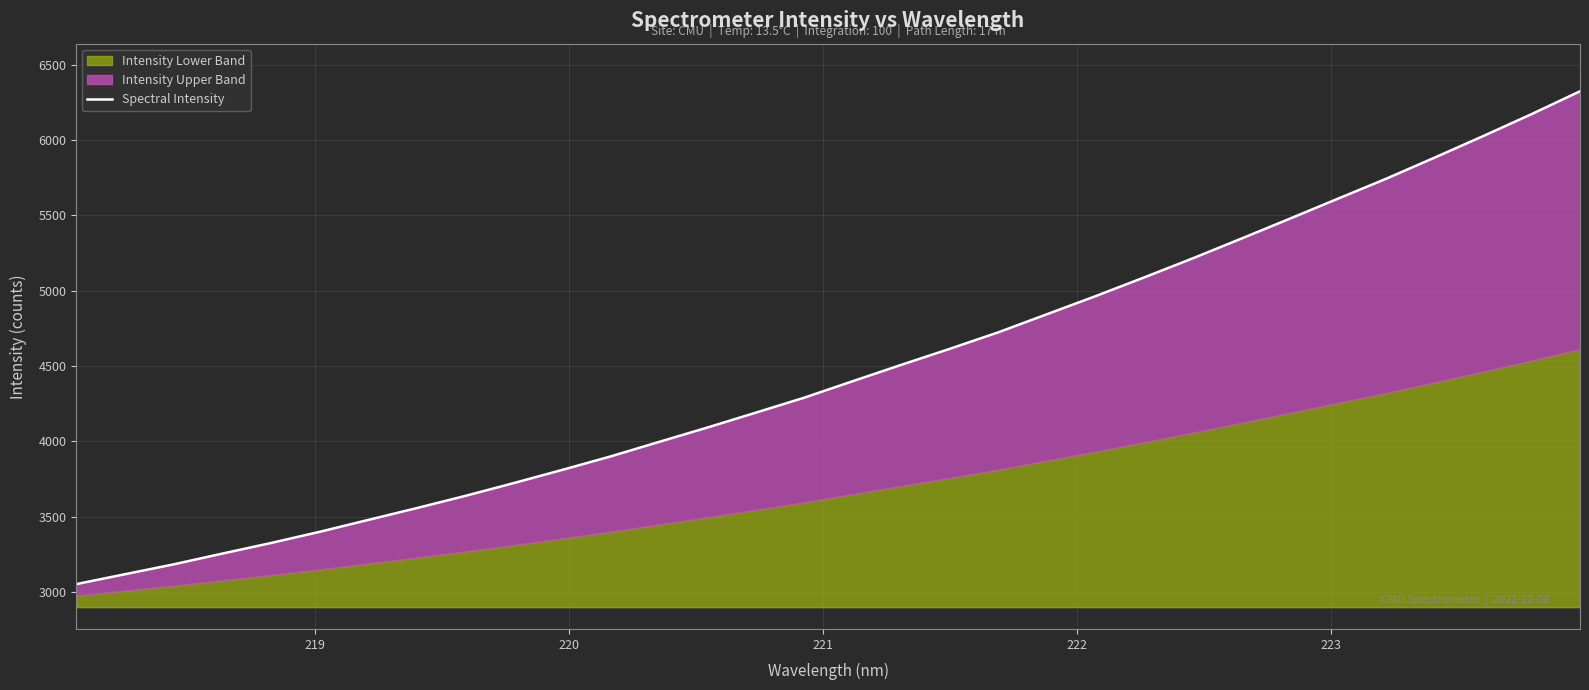

What is the label of the 2nd point from the left?

219